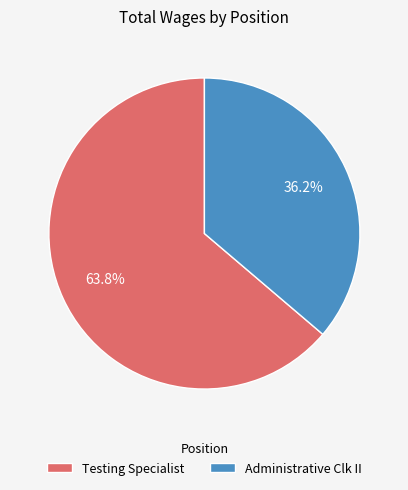

Is the sum of Administrative Clk II and Testing Specialist greater than half?

Yes